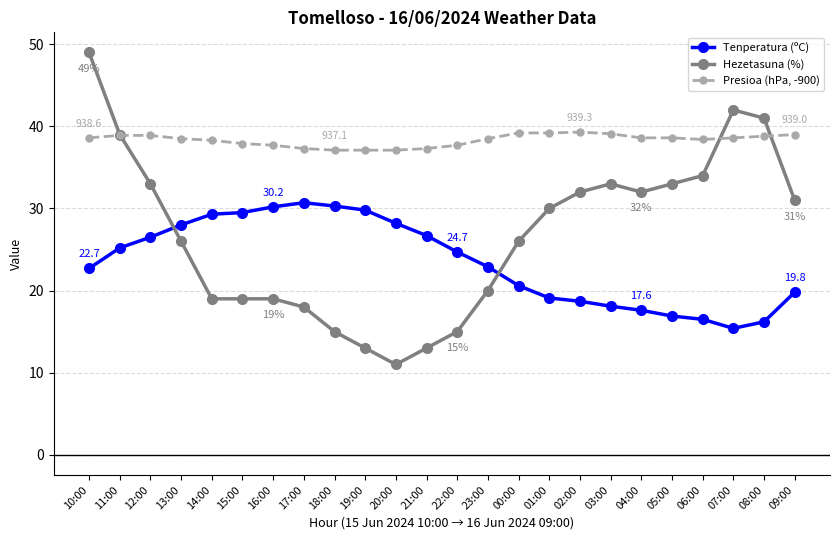

What is the difference between the highest and lowest values at 18:00?

22.1